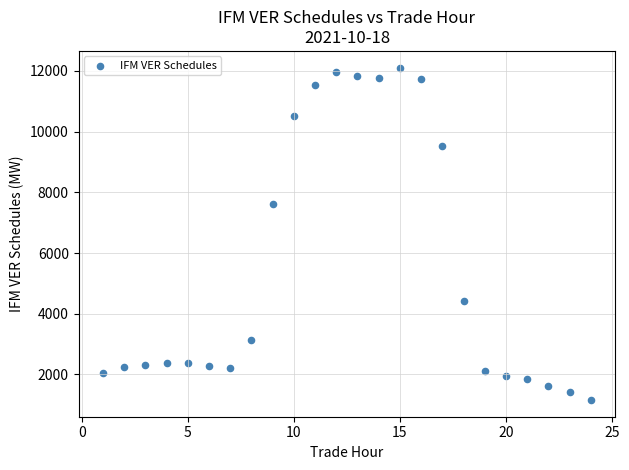

What is the range of Y values (max minus min)?

10955.4